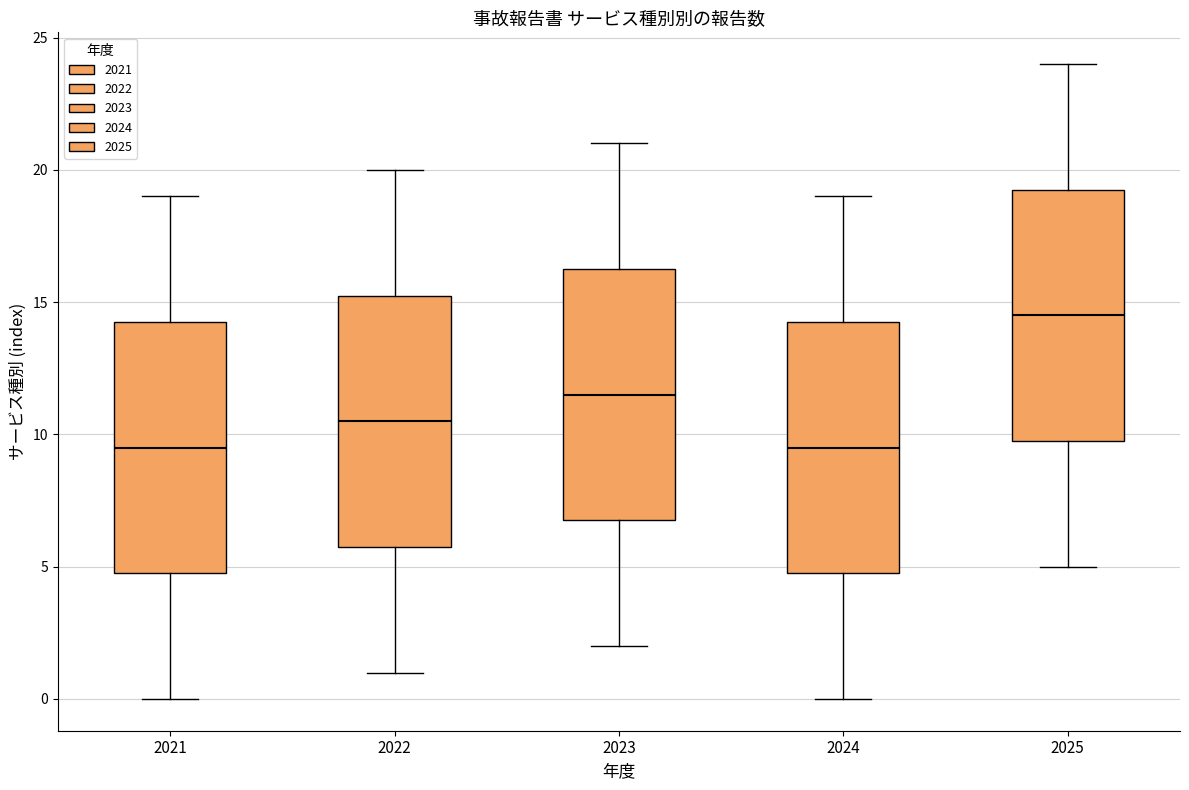

Where does the median line of the box at x = 2023 sit on the y-axis? The values are not printed on the chart, so give them approximately, as read against the axis.

11.5